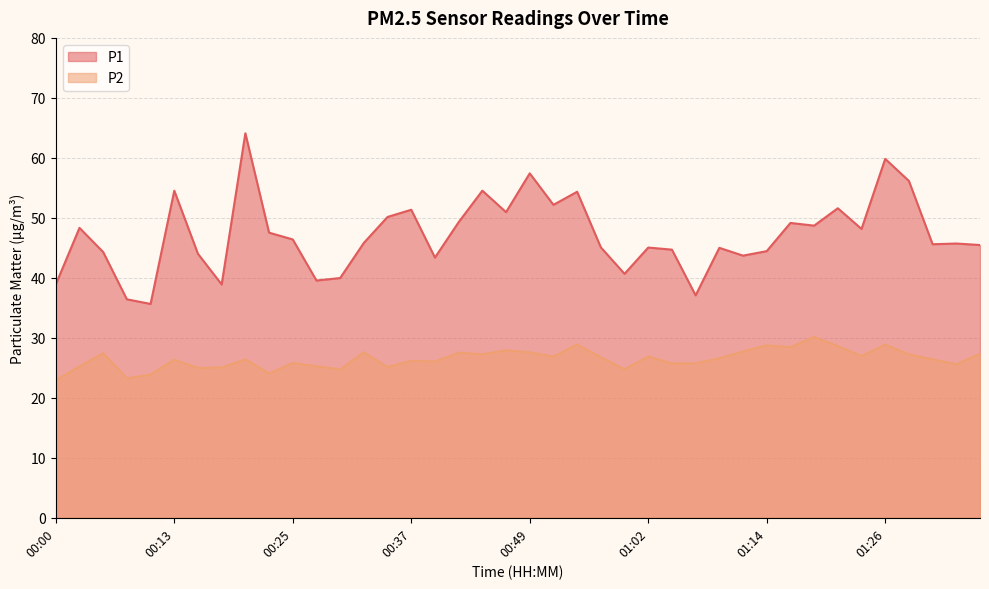

Which category has the highest value across all series?

00:20